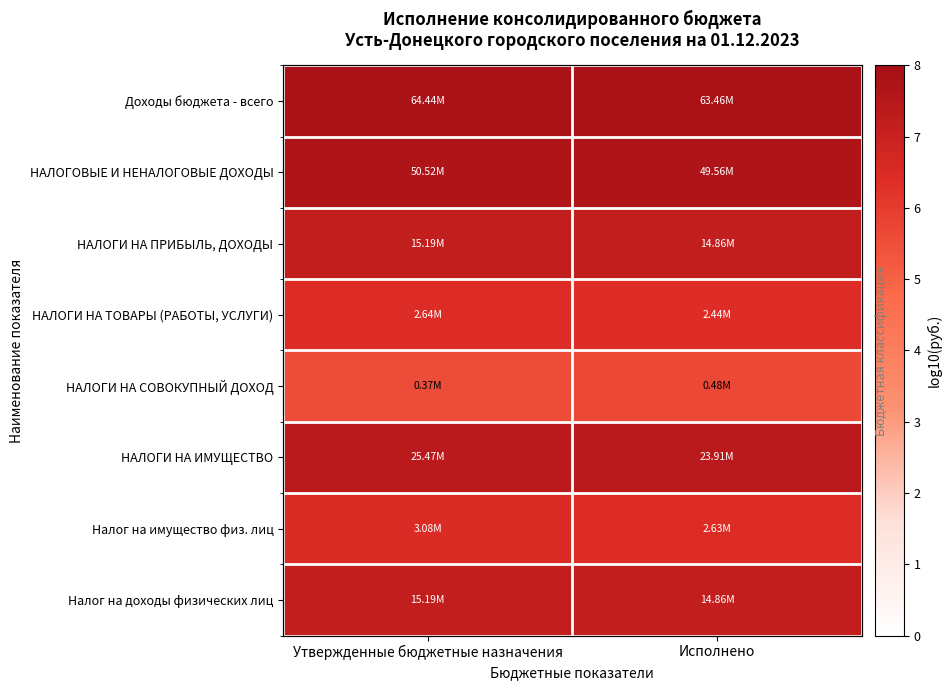

The value of НАЛОГИ НА СОВОКУПНЫЙ ДОХОД at Исполнено is 10.2. True or false?

False